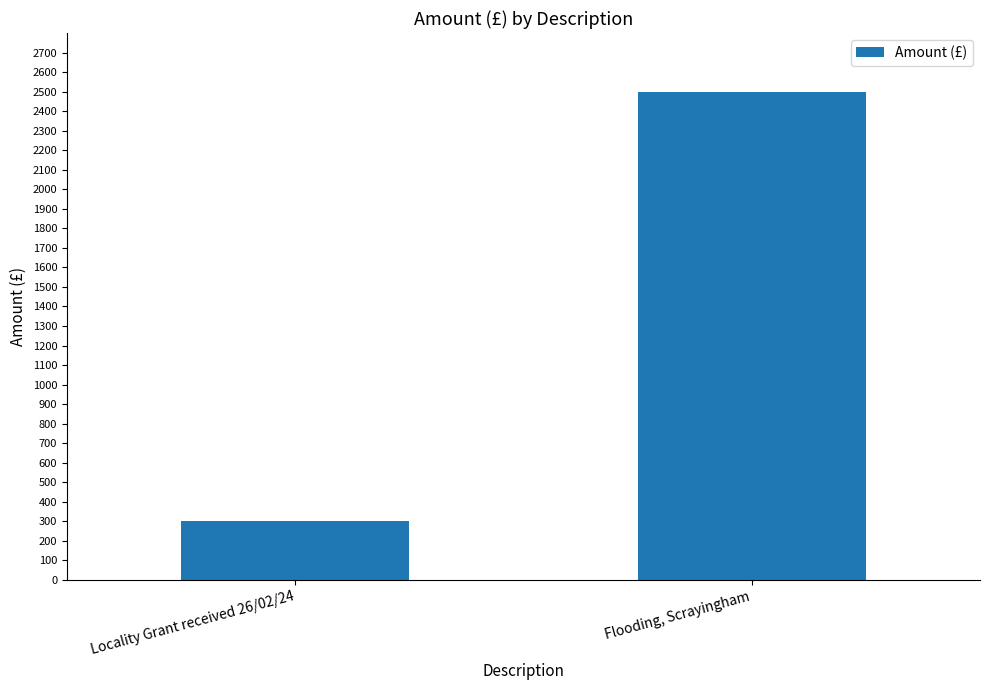

How many values are below 2500?

1